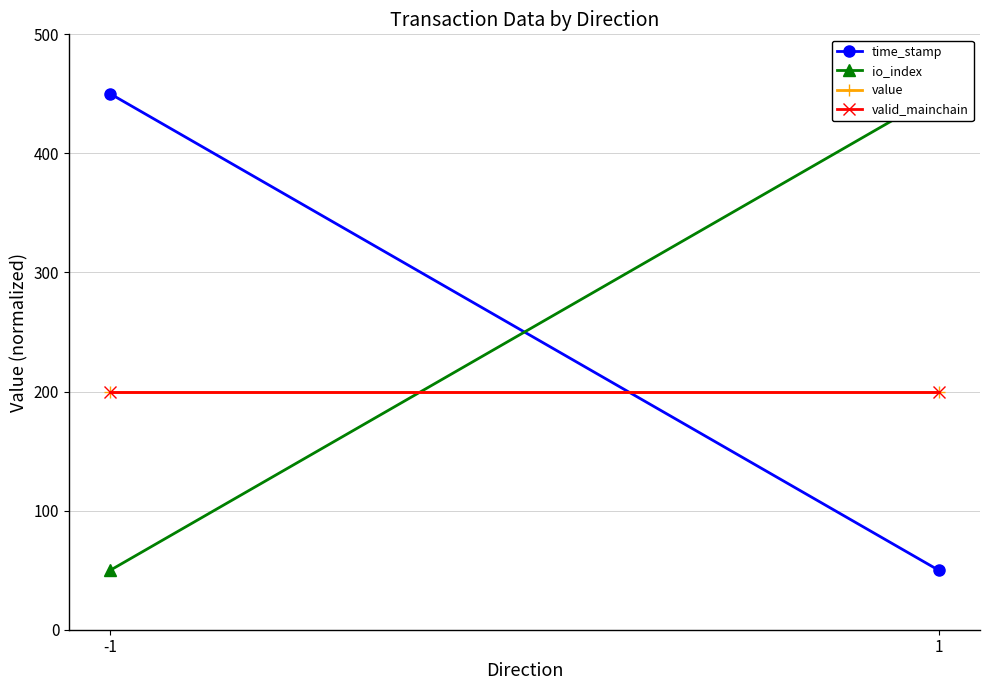

The value of valid_mainchain at 1 is 200. True or false?

True